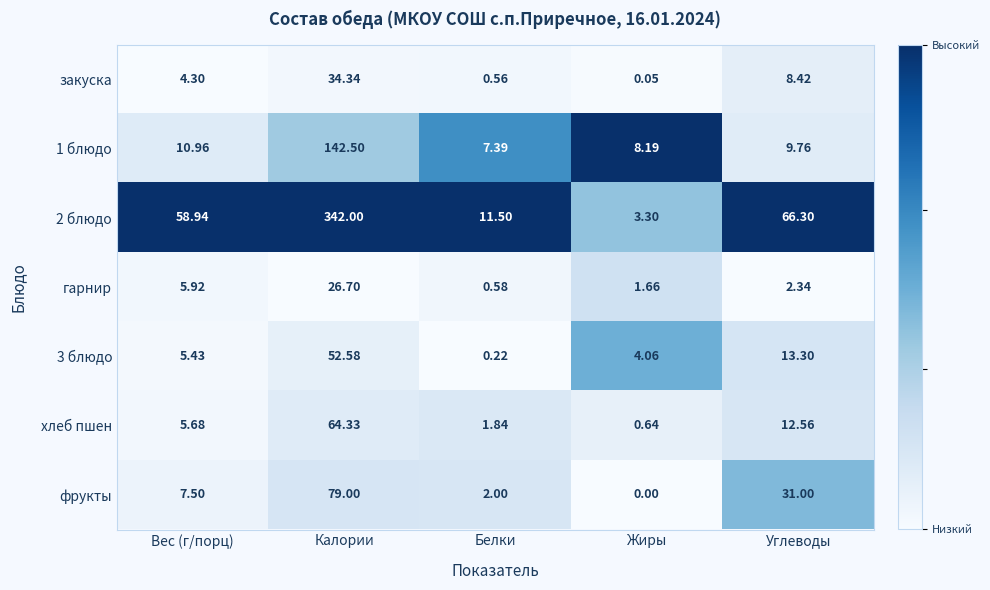

Where is 1 блюдо nearest to the value 74?

Вес (г/порц)